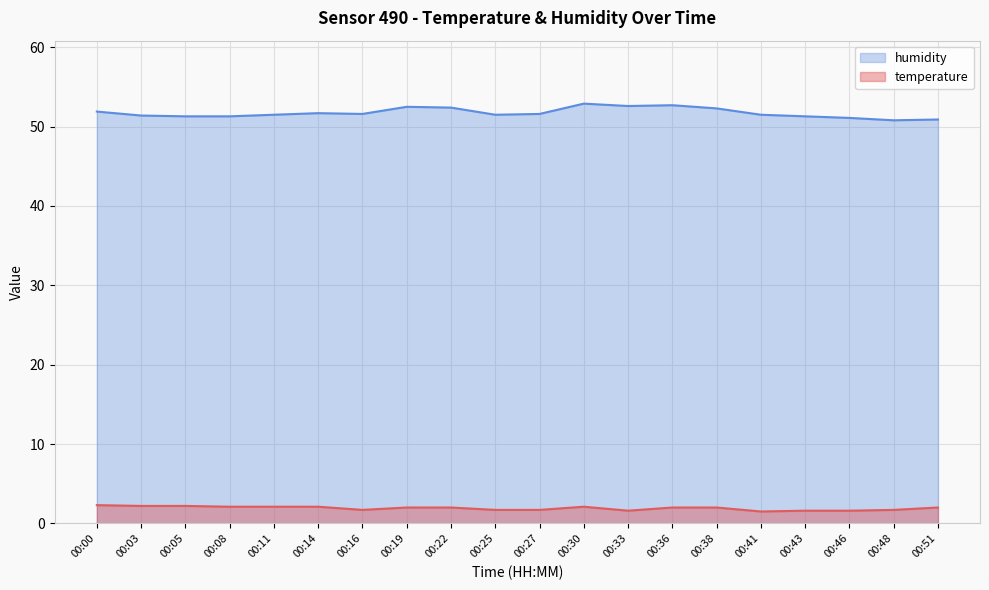

True or false: humidity has a value of 78.3 at 00:00.

False